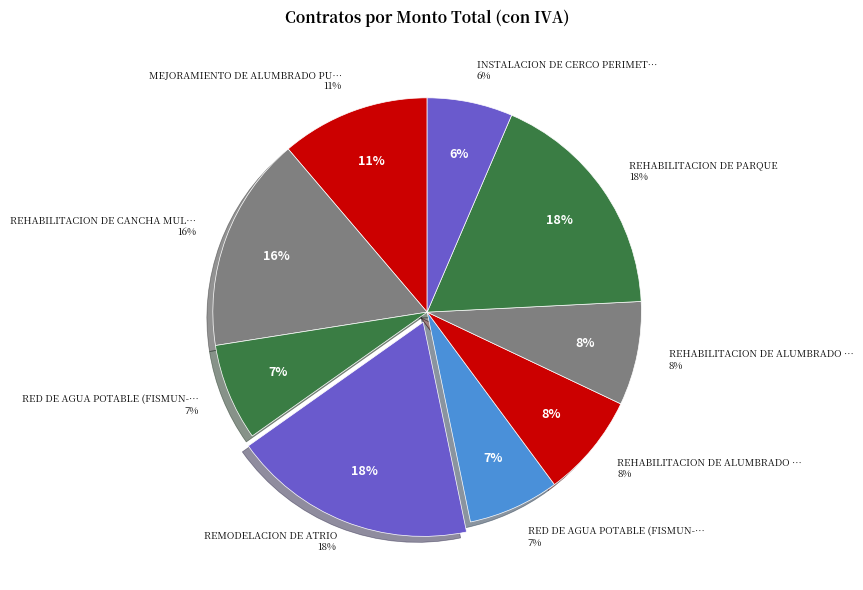

How many segments does this pie chart have?

9